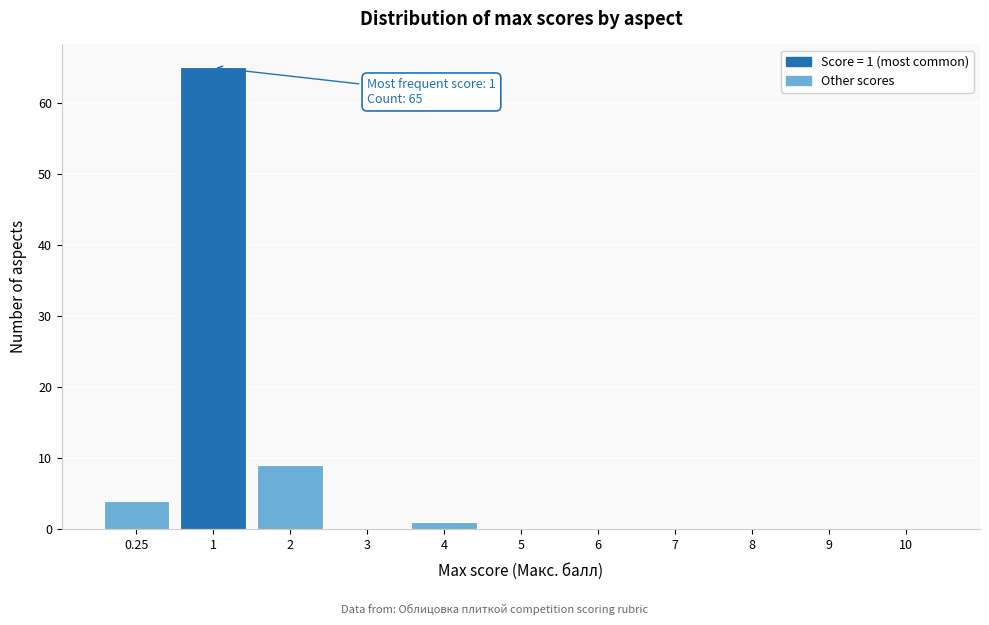

Reading left to right, list all the values displayed in this chart.

0.25=4	1=65	2=9	3=0	4=1	5=0	6=0	7=0	8=0	9=0	10=0